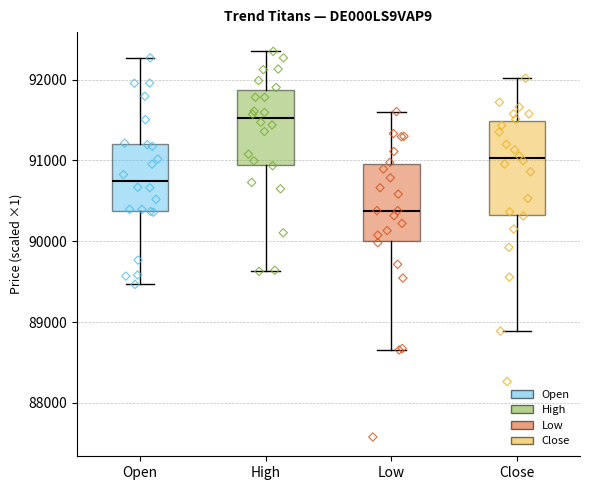

Which box is the tallest, from its lower edge to its upper edge?

Close